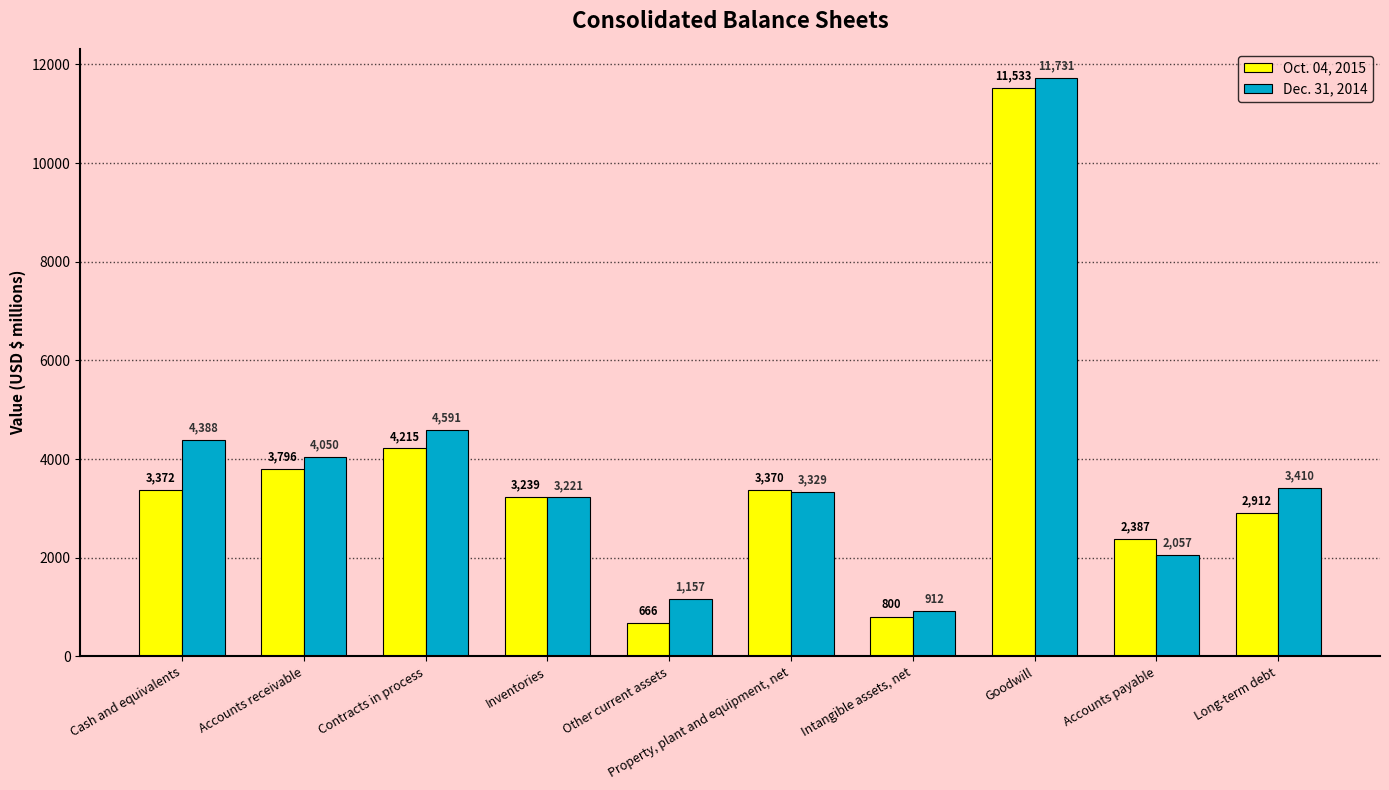

Reading right to left, what are all the values shown in this chart?

Oct. 04, 2015: Long-term debt=2912	Accounts payable=2387	Goodwill=11533	Intangible assets, net=800	Property, plant and equipment, net=3370	Other current assets=666	Inventories=3239	Contracts in process=4215	Accounts receivable=3796	Cash and equivalents=3372
Dec. 31, 2014: Long-term debt=3410	Accounts payable=2057	Goodwill=11731	Intangible assets, net=912	Property, plant and equipment, net=3329	Other current assets=1157	Inventories=3221	Contracts in process=4591	Accounts receivable=4050	Cash and equivalents=4388